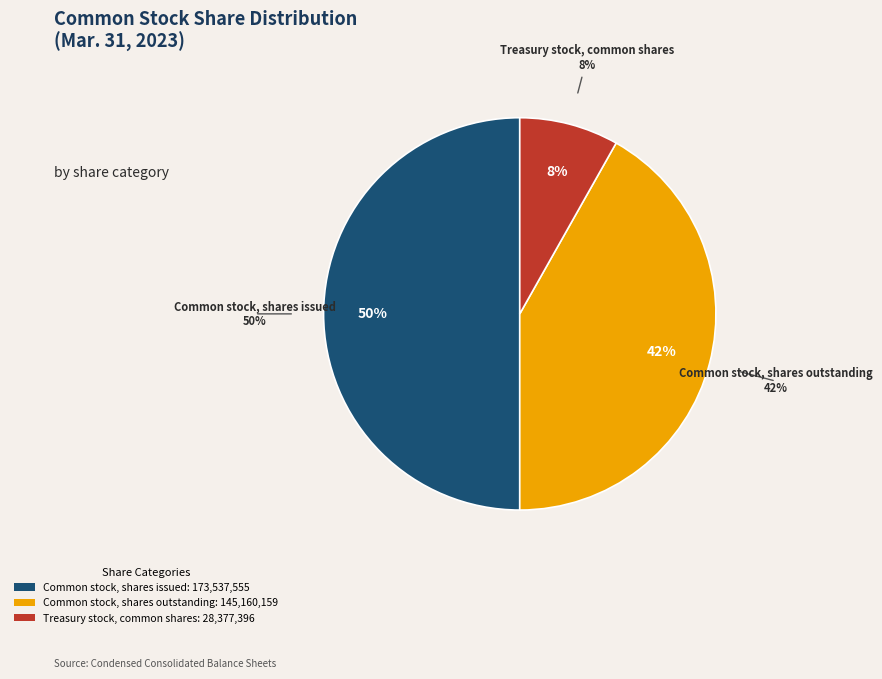

Which category has the smallest portion of the pie?

Treasury stock, common shares